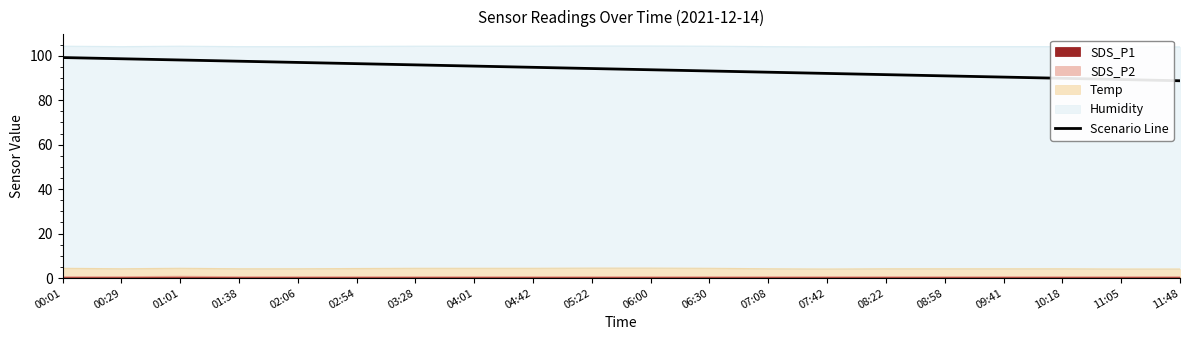

What is the value of the 20th point from the left?

88.7